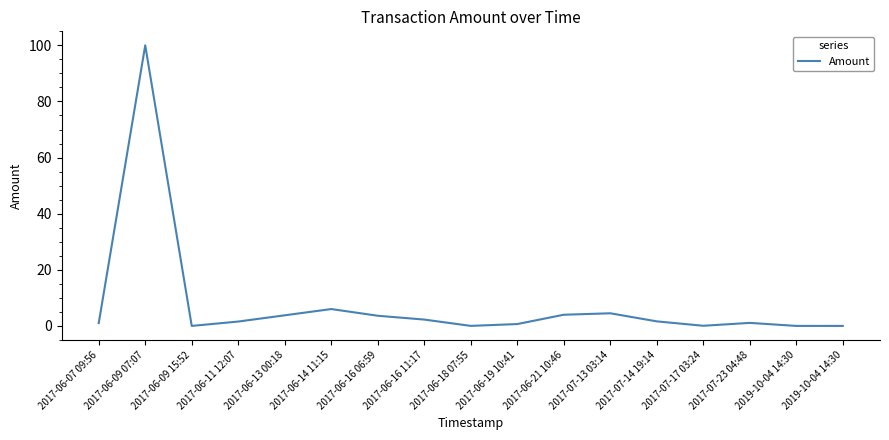

Does the chart display data point markers on the line(s)?

No